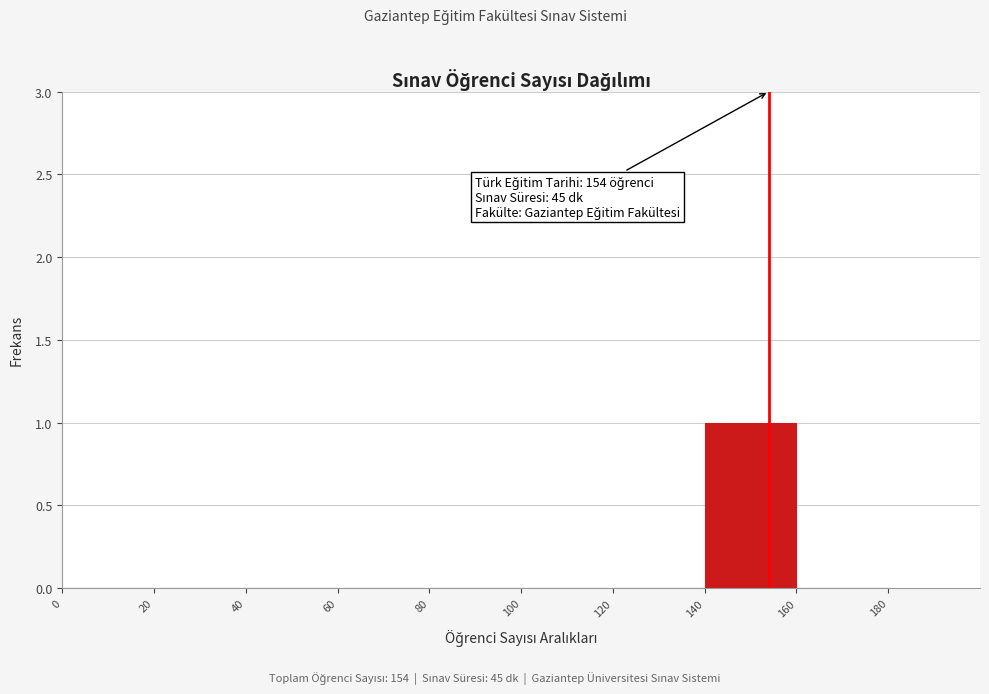

Over which range of the x-axis is the bar tallest?

140 to 160